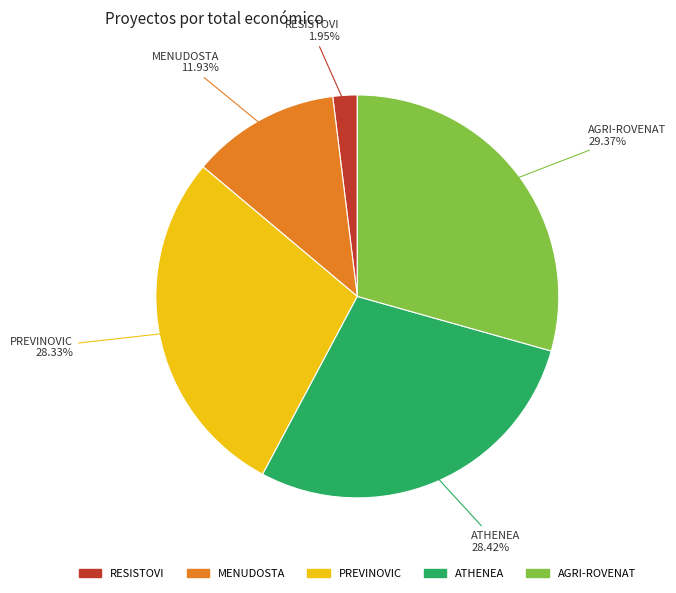

Is it true that AGRI-ROVENAT is 36% of the pie?

False